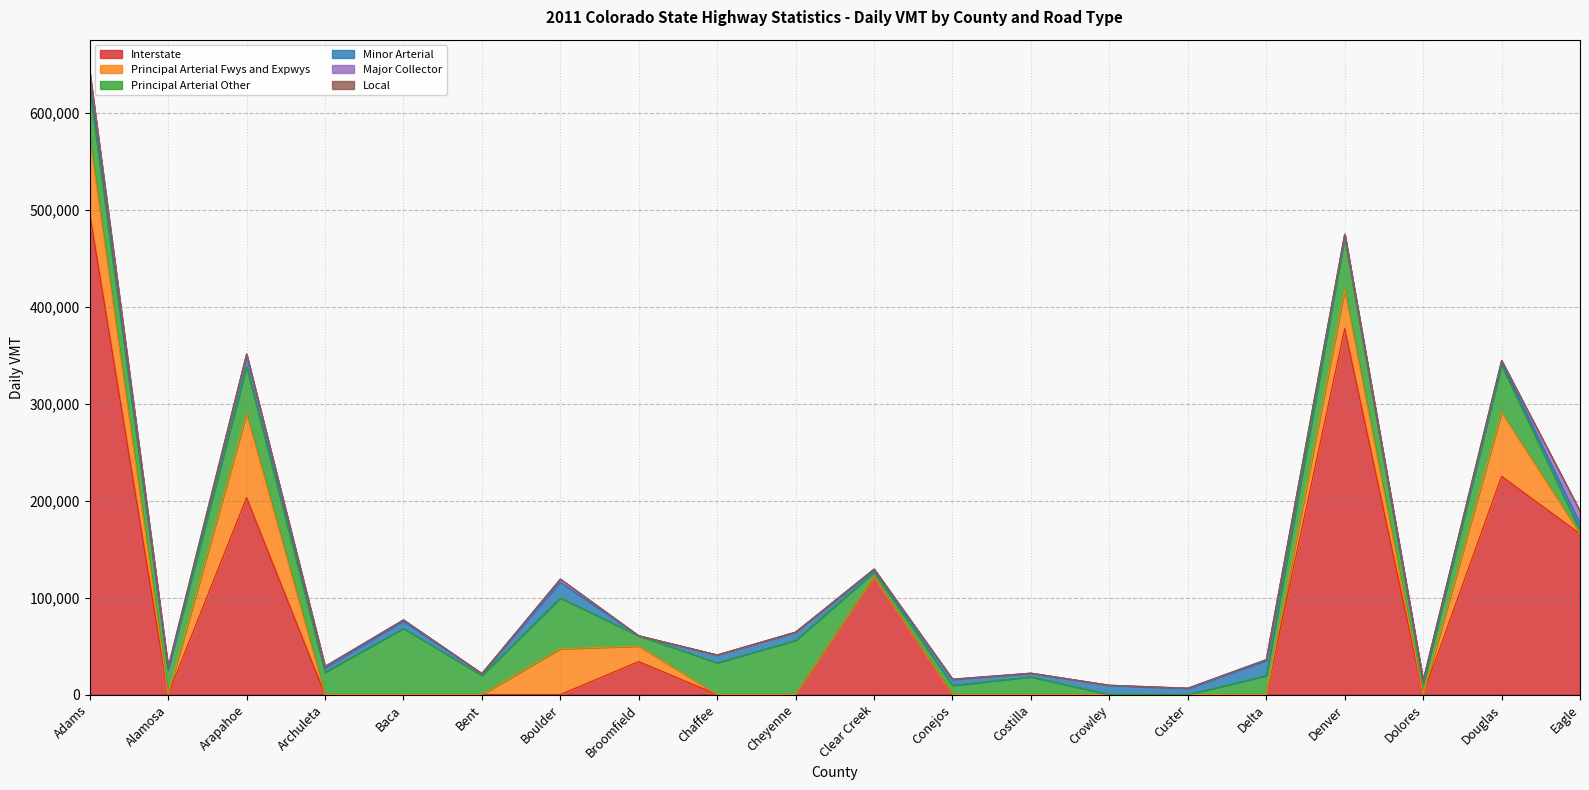

What position from the left is Alamosa?

2